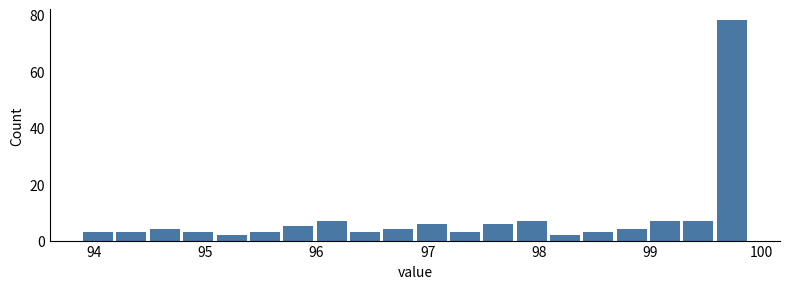

Around what value on the x-axis is the tallest bar? Give the approximate position of its centre, as read against the axis.

99.7